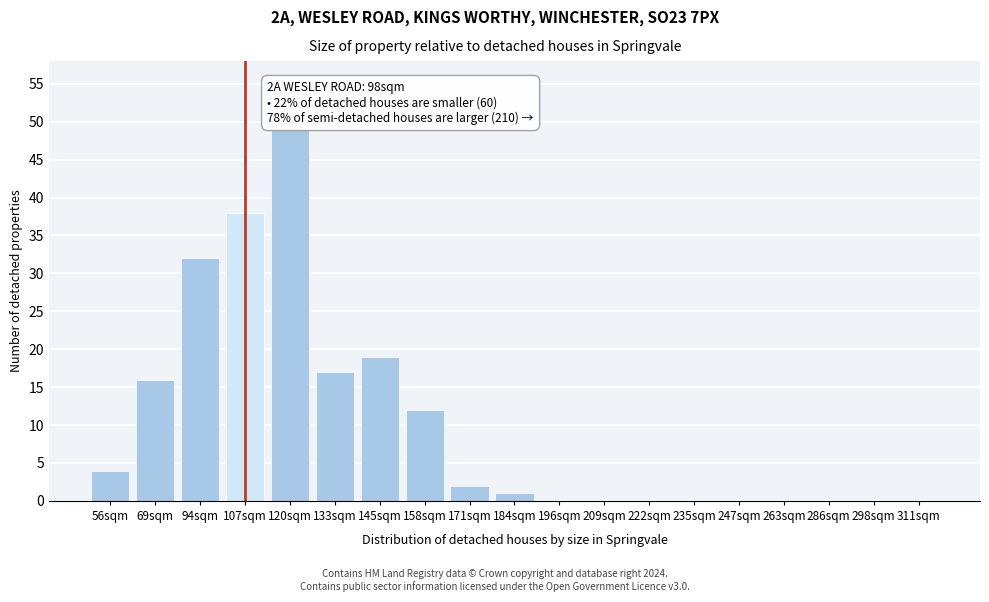

Reading right to left, extract all data points from this chart.

311sqm=0	298sqm=0	286sqm=0	263sqm=0	247sqm=0	235sqm=0	222sqm=0	209sqm=0	196sqm=0	184sqm=1	171sqm=2	158sqm=12	145sqm=19	133sqm=17	120sqm=49	107sqm=38	94sqm=32	69sqm=16	56sqm=4